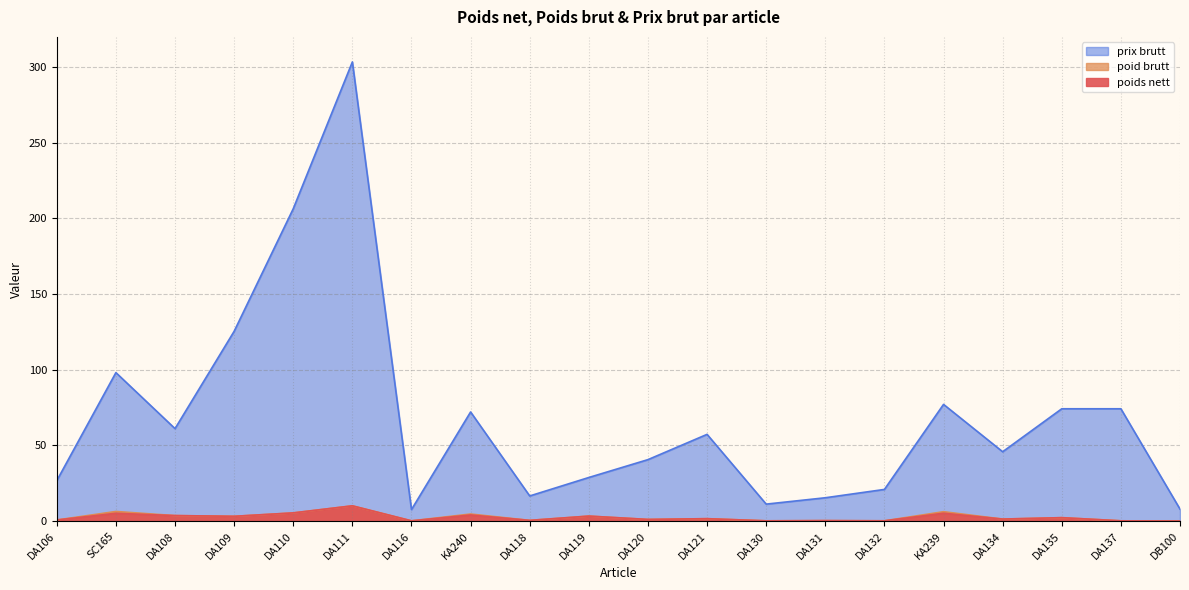

What is the difference between the prix brutt values at DA106 and KA240?

45.4